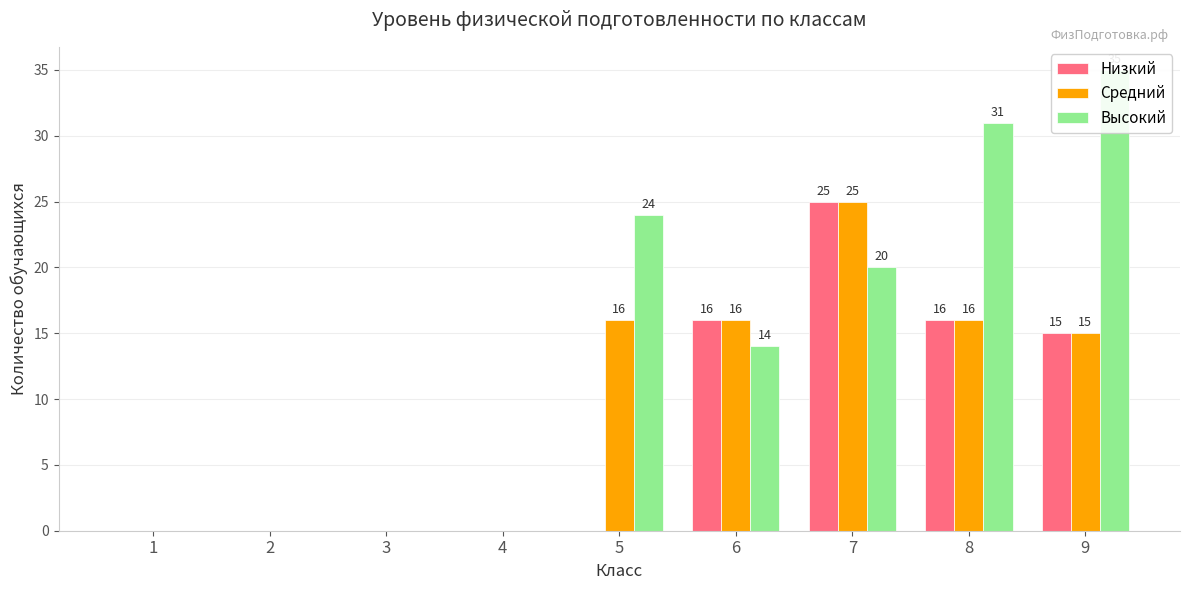

What is the average value of the Средний series?

10